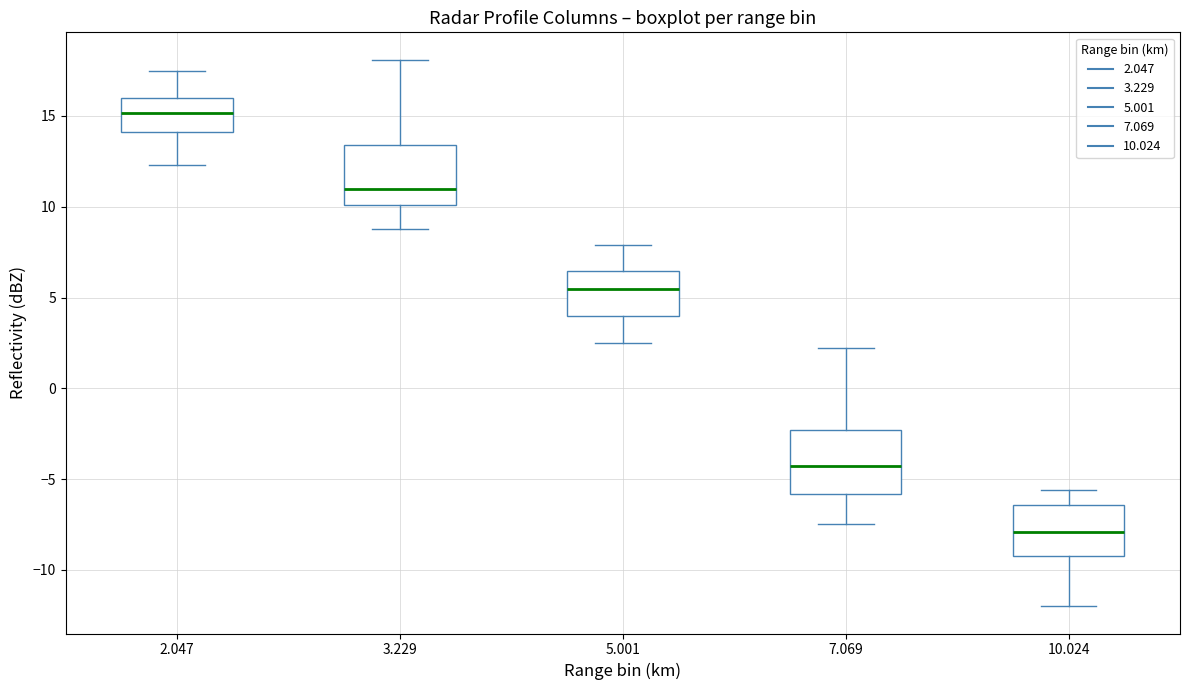

Where is the lower edge of the box at x = 10.024 on the y-axis? The values are not printed on the chart, so give them approximately, as read against the axis.

-9.0